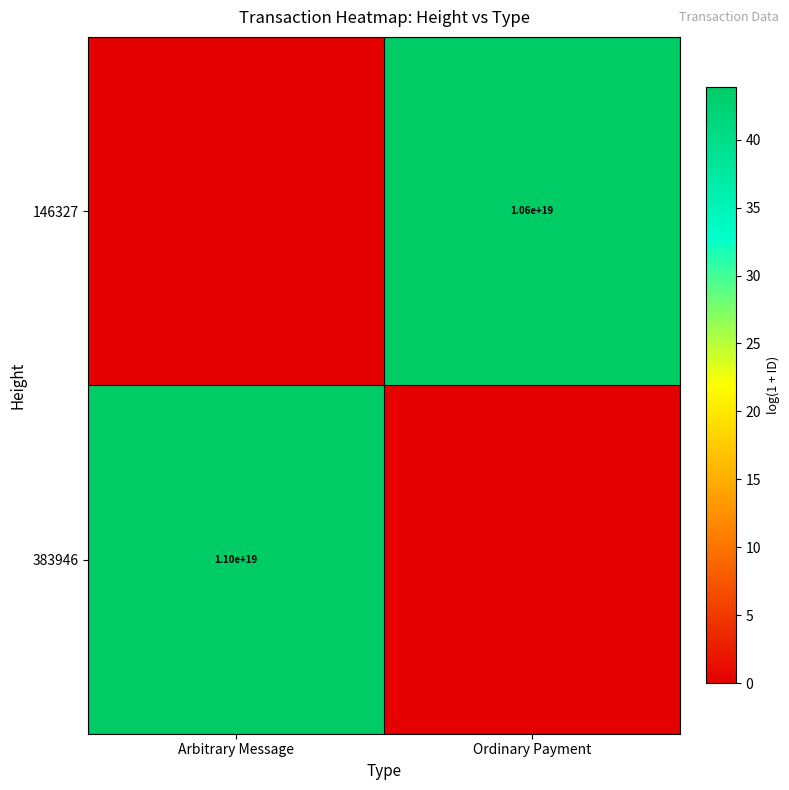

What is the total value across all series at Arbitrary Message?

43.8